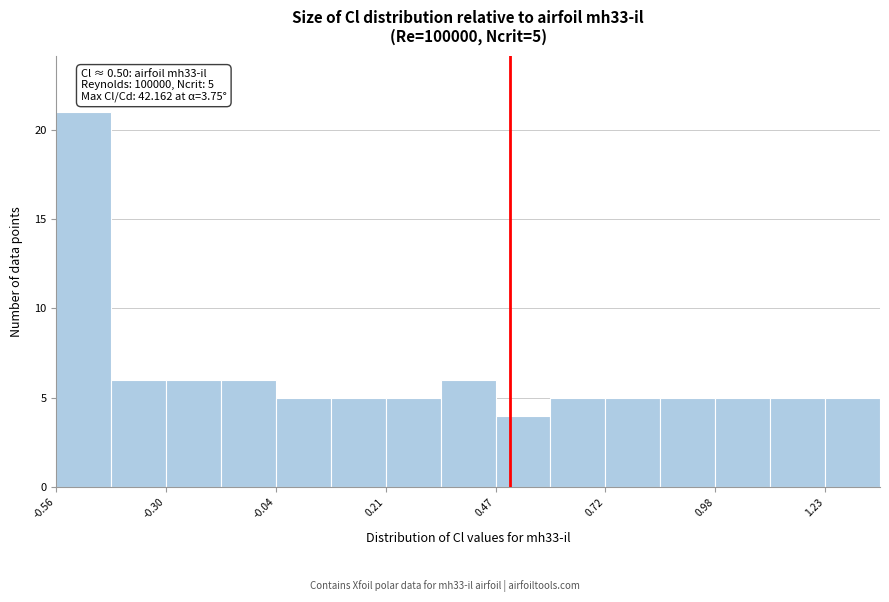

Around what value on the x-axis is the tallest bar? Give the approximate position of its centre, as read against the axis.

-0.50